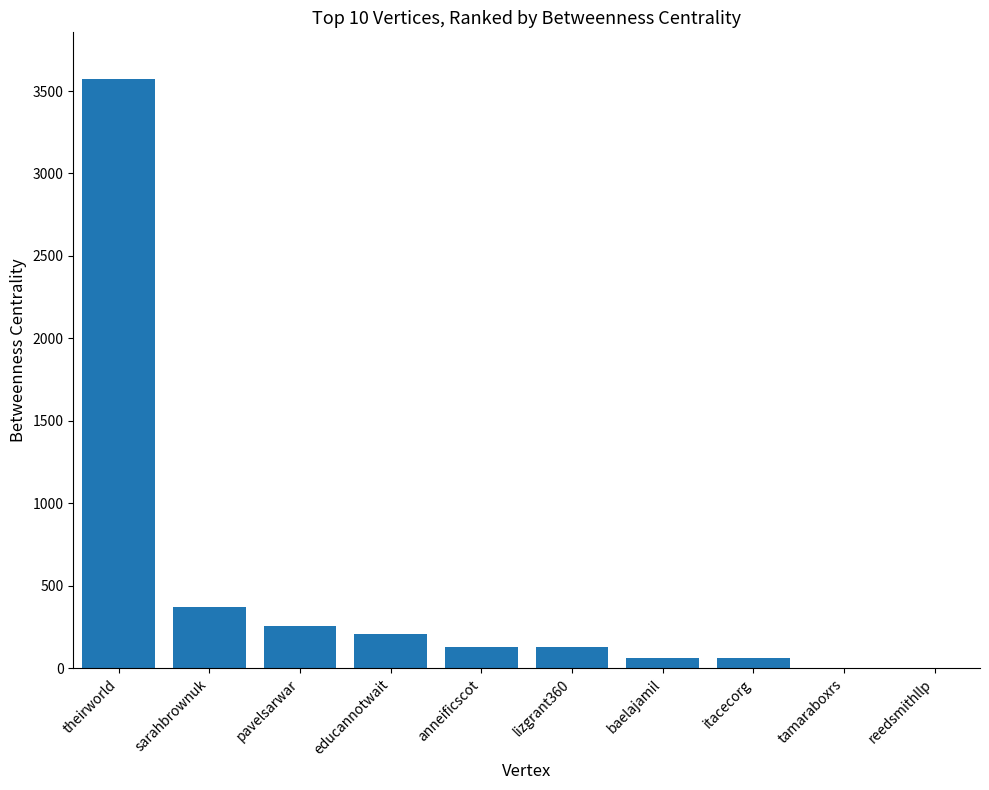

Read the value at theirworld.

3570.3